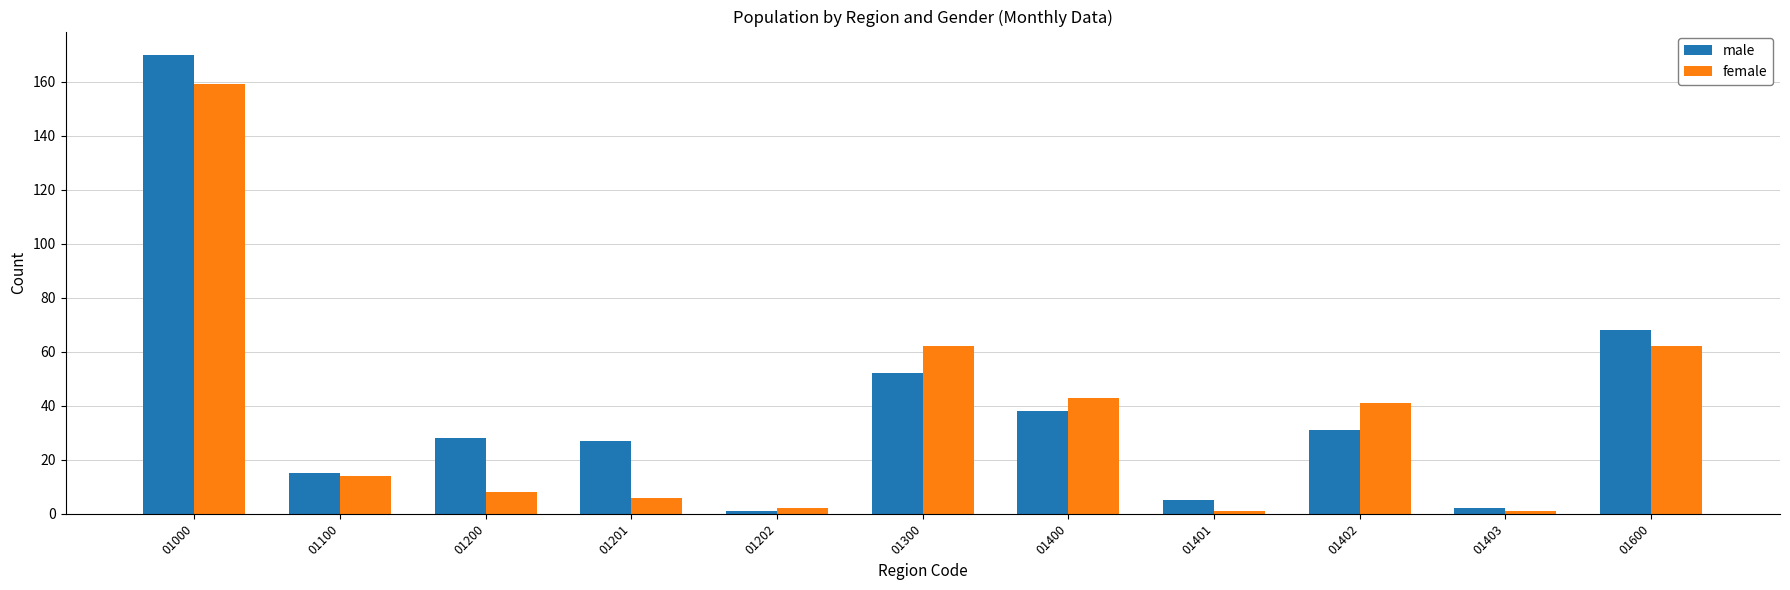

Rank the series by their maximum value, from highest to lowest.

male, female